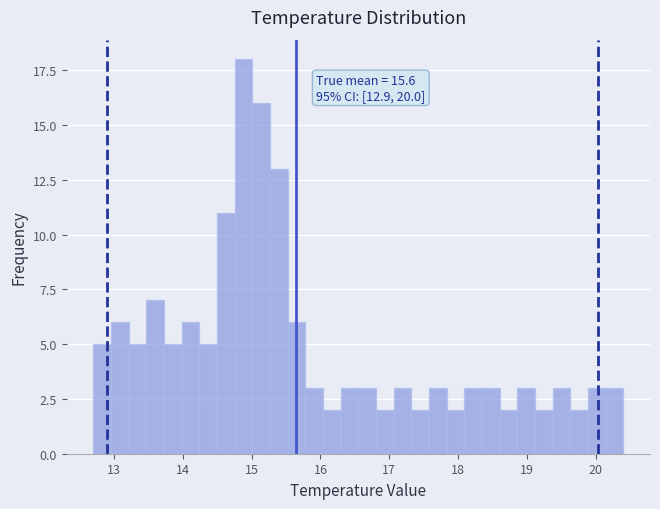

Around what value on the x-axis is the tallest bar? Give the approximate position of its centre, as read against the axis.

14.9